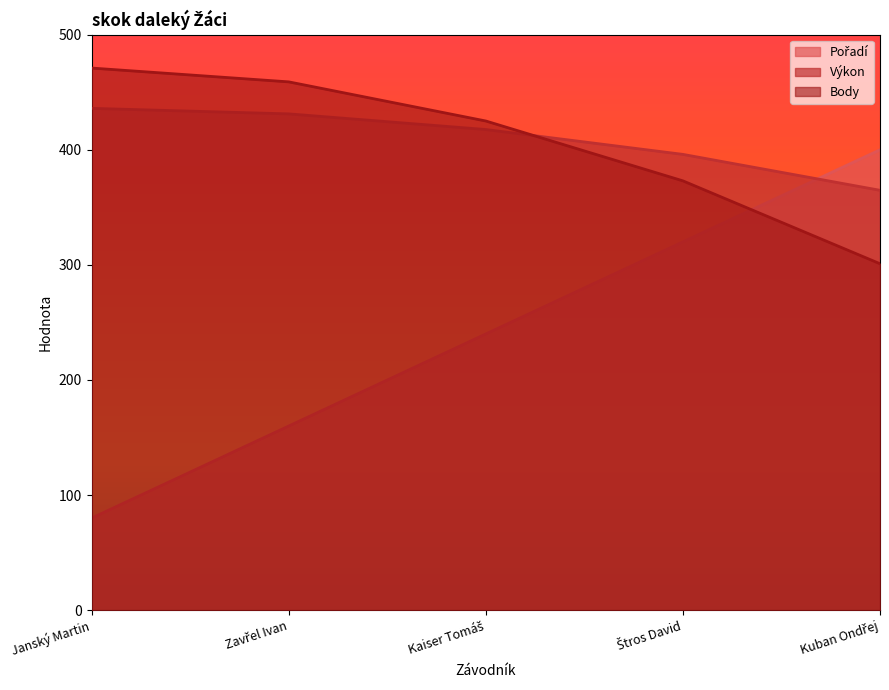

What position from the left is Kuban Ondřej?

5